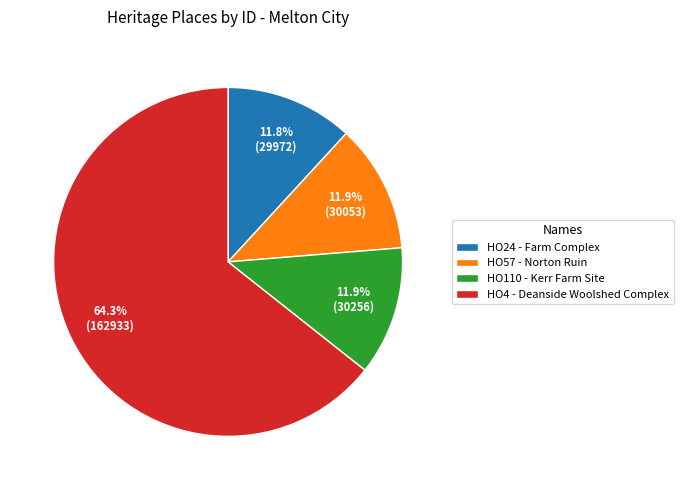

How many slices are in this pie chart?

4